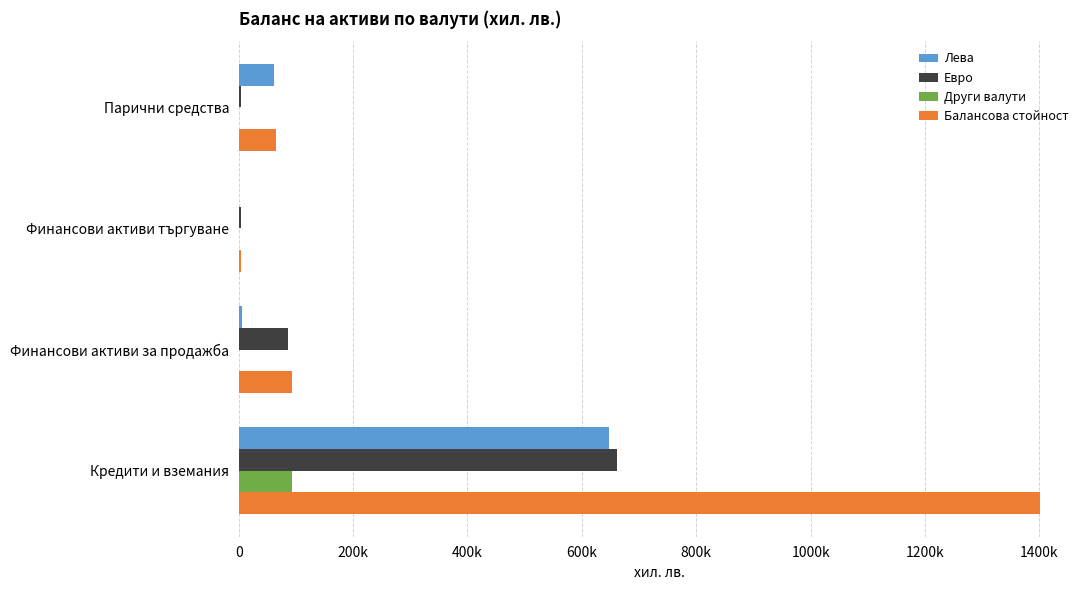

What is the value of the Други валути bar at the 4th from the left?

92586